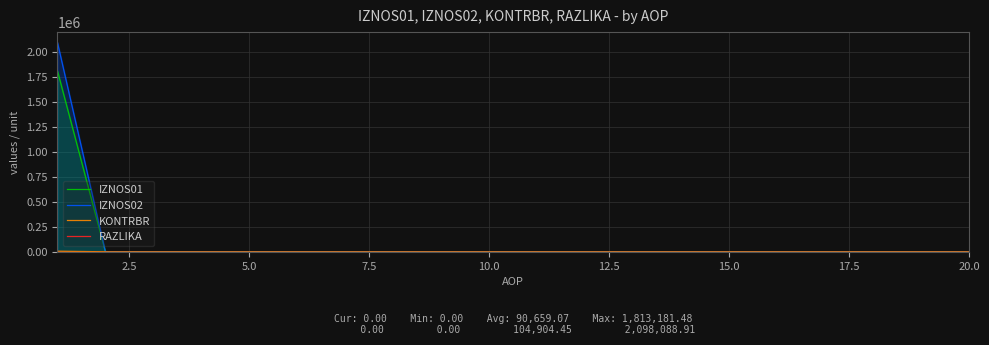

The value of IZNOS02 at 20.0 is 0.0. True or false?

True